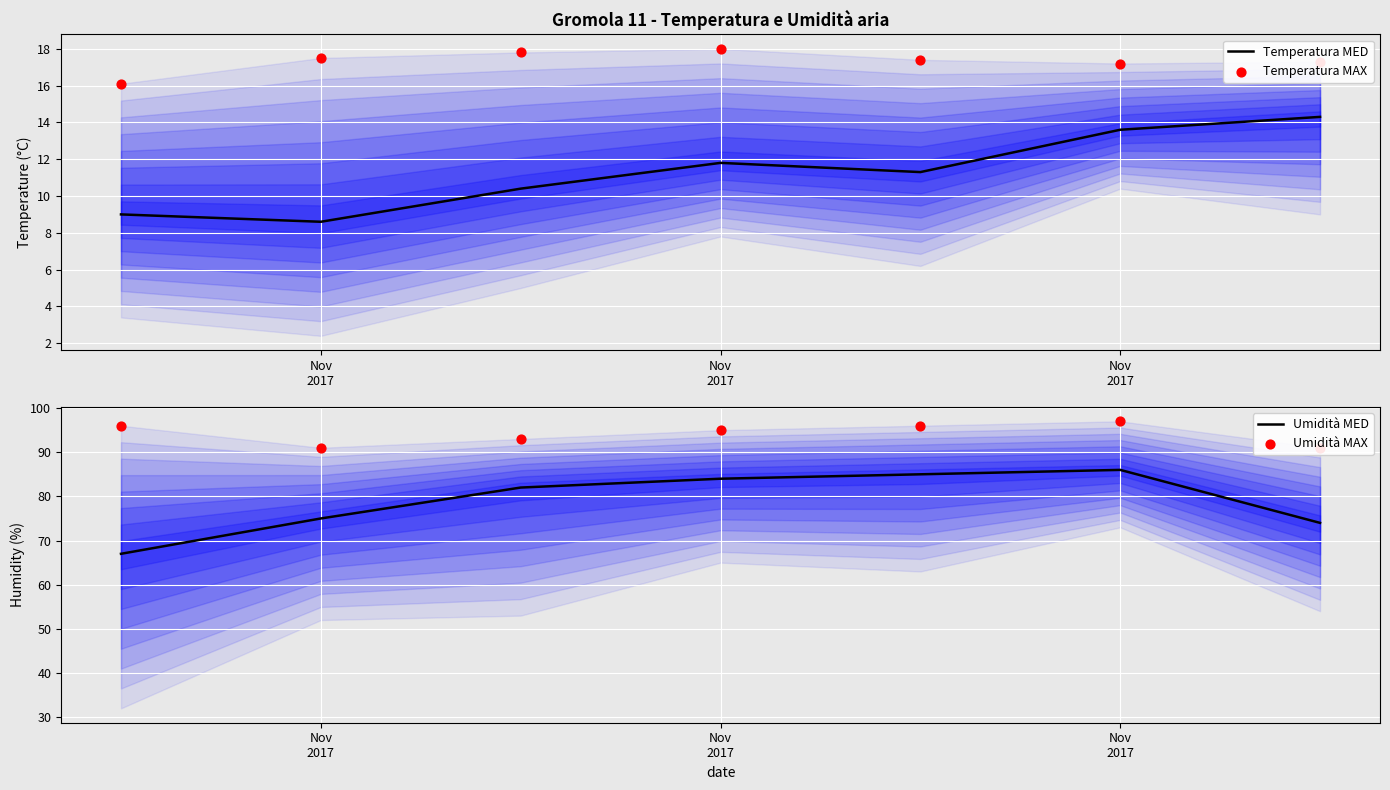

Which series has the widest spread of Y values?

Umidità MED